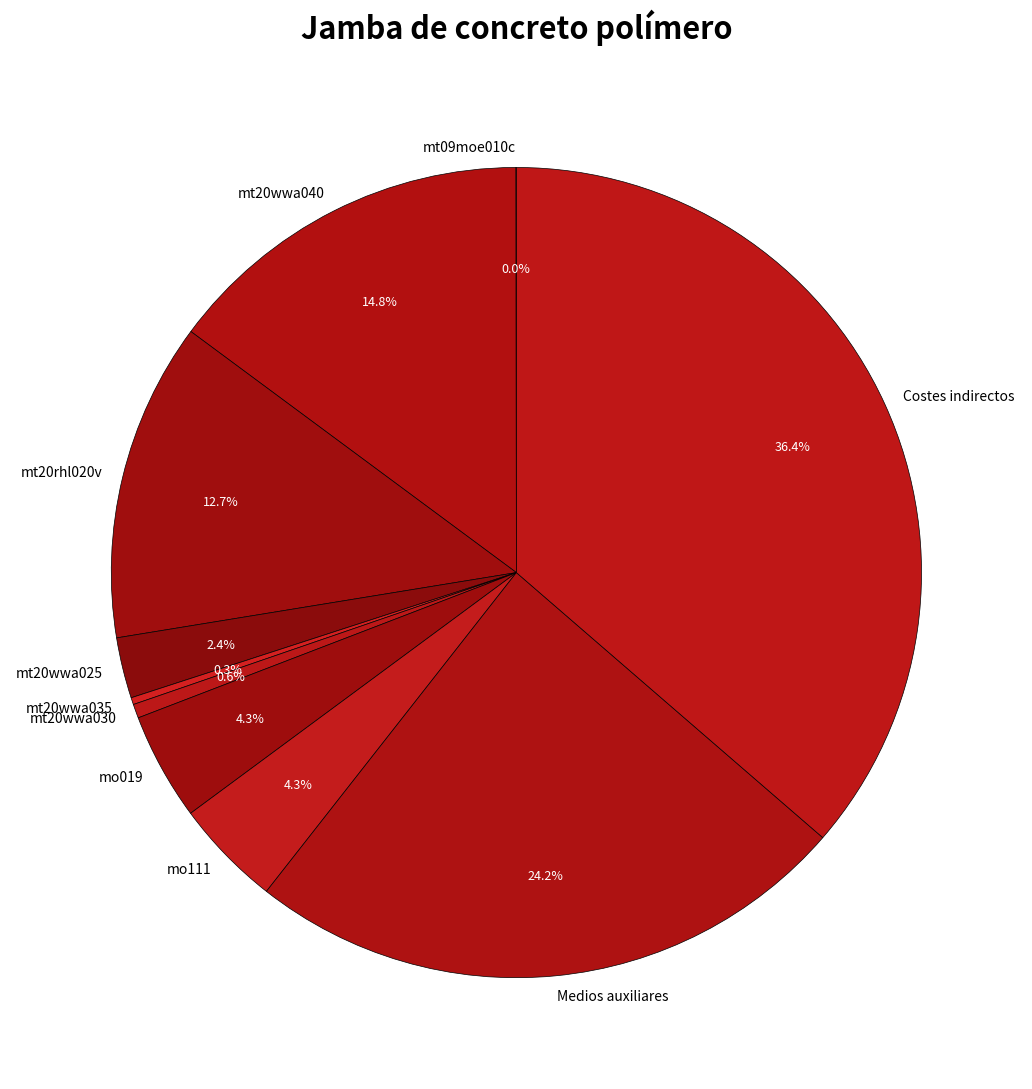

True or false: mt20wwa030 accounts for 1% of the total.

True